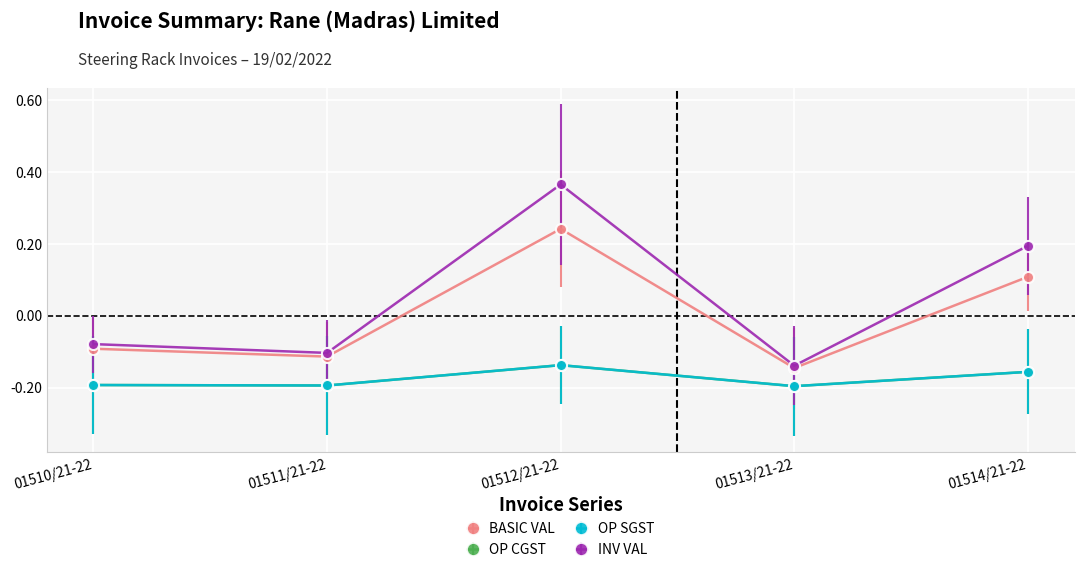

True or false: INV VAL and OP SGST intersect in this chart.

False